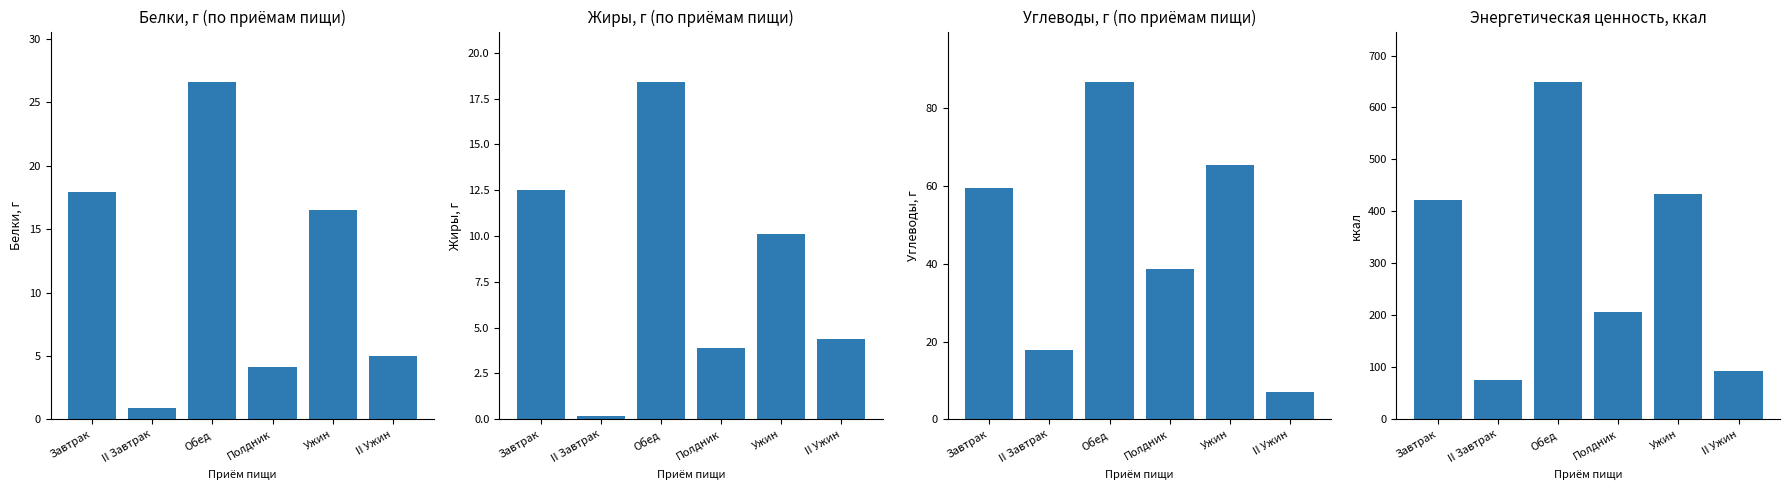

What is the difference between the maximum and minimum values in the Белки, г series?

25.7